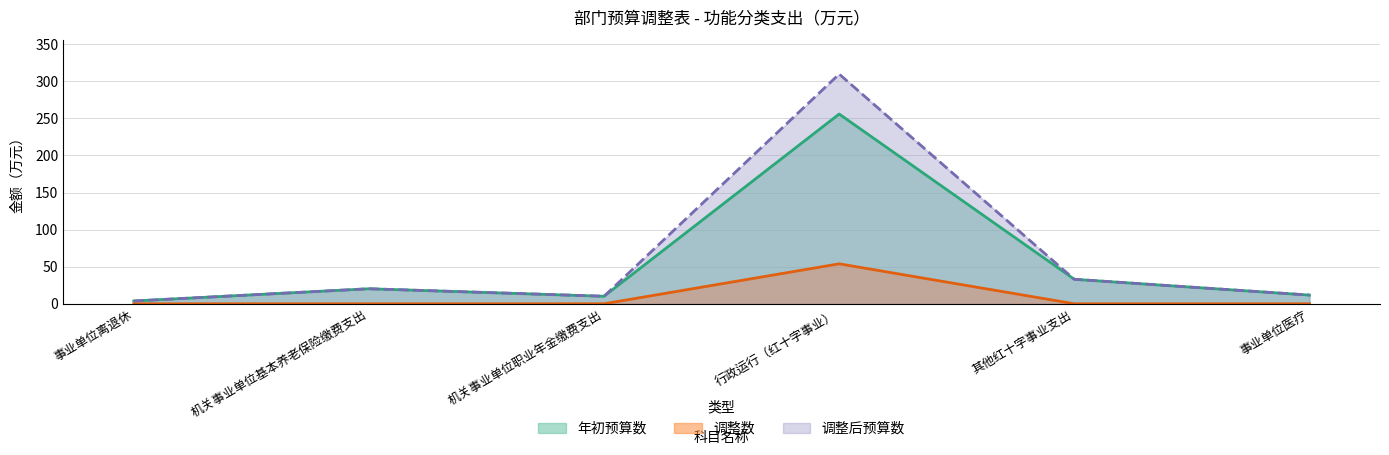

The value of 年初预算数 at 事业单位离退休 is 3.7. True or false?

True